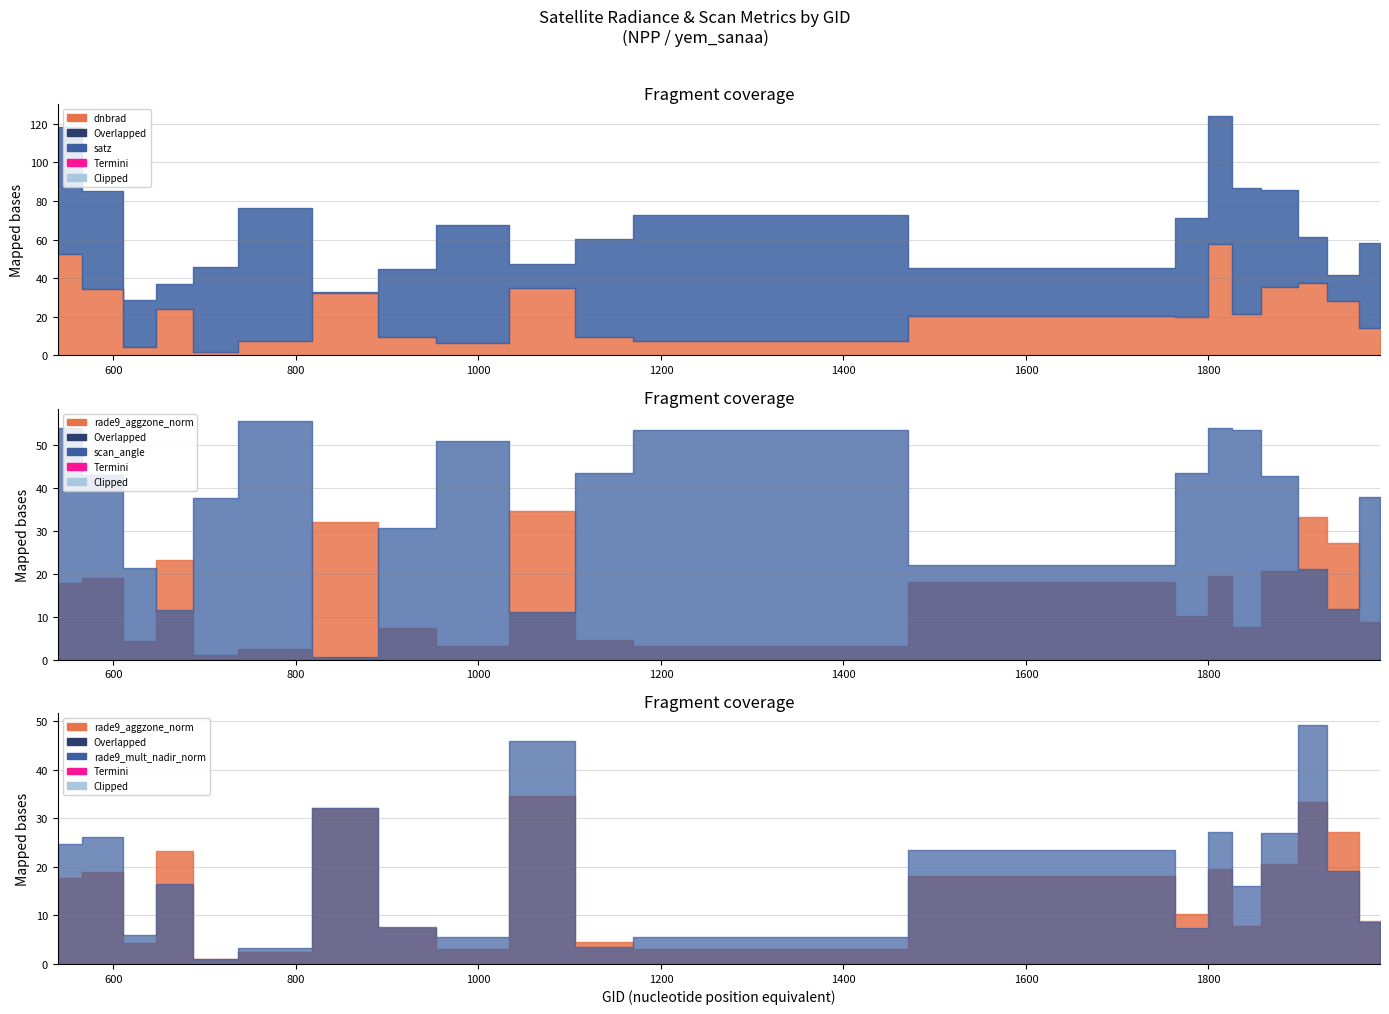

How many values in the satz series are below 50?

10